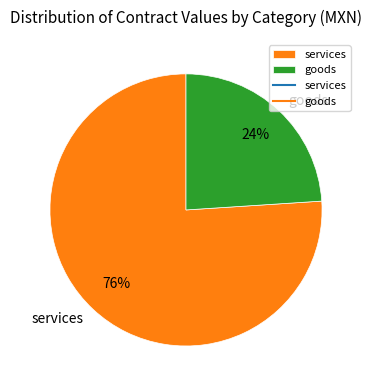

Between services and goods, which is larger?

services